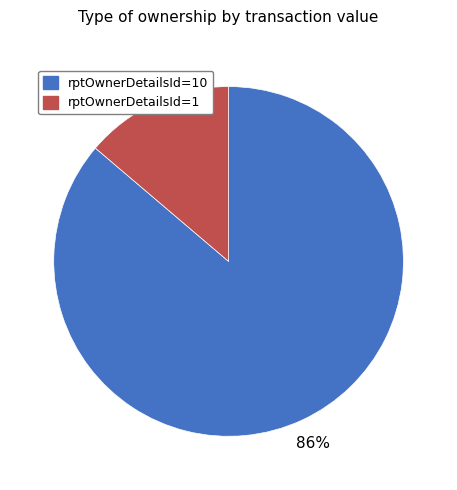

What percentage is the rptOwnerDetailsId=10 slice, to the nearest percent?

86%